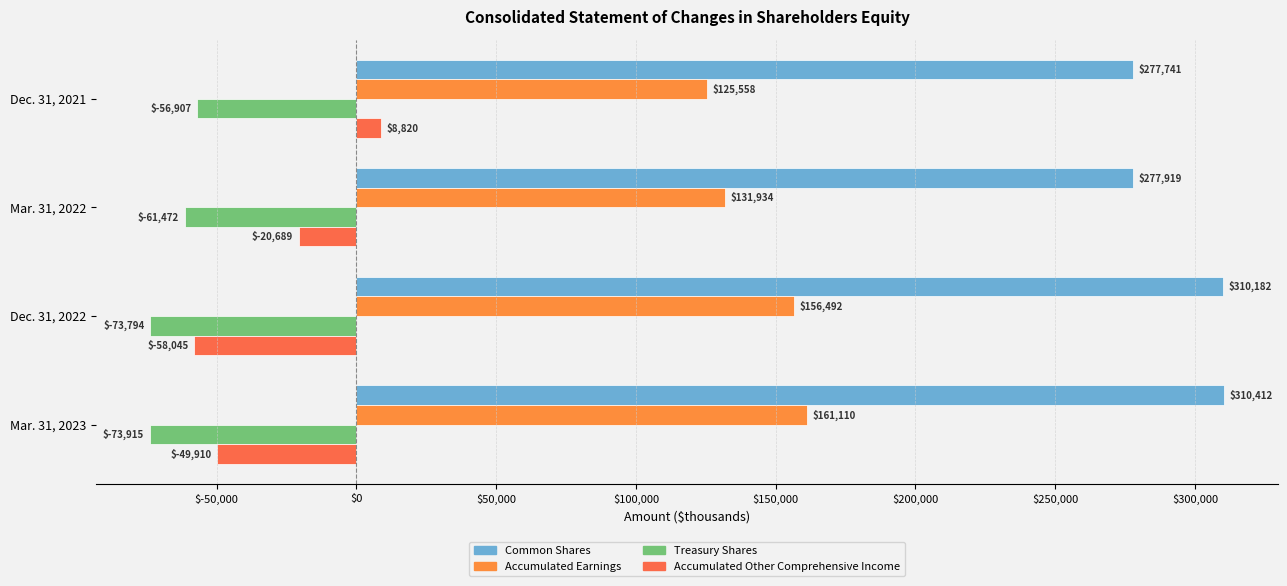

Count the number of data series in this chart.

4